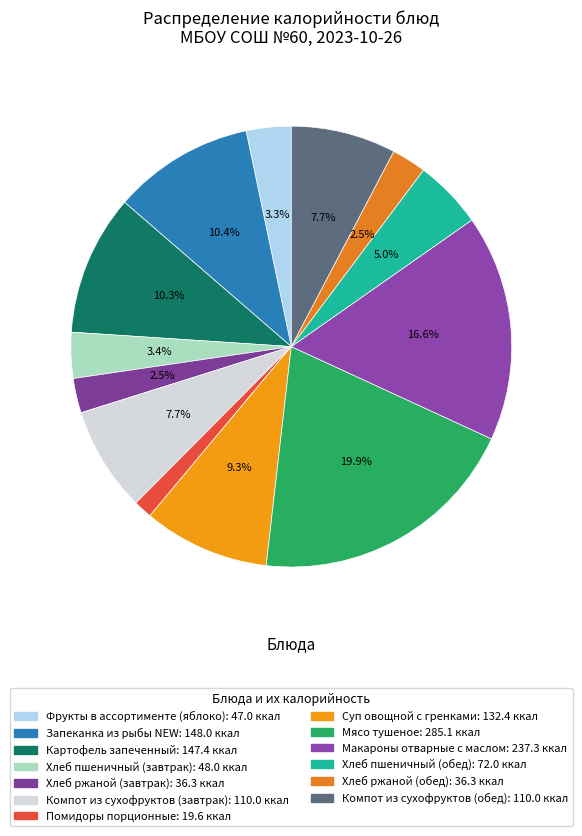

How many slices are in this pie chart?

13